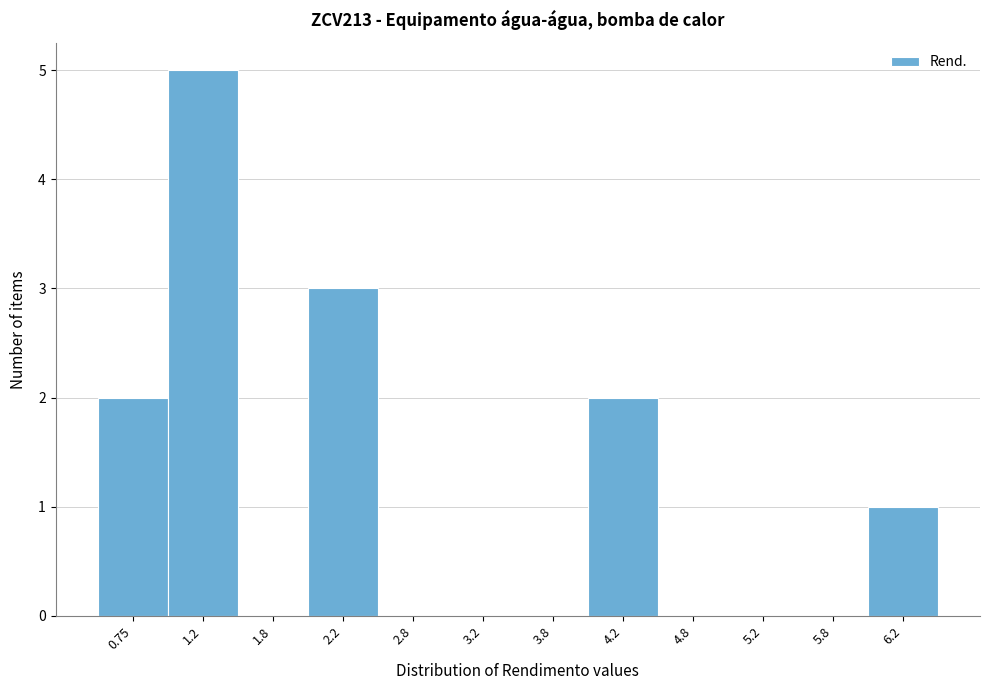

Reading left to right, transcribe this chart: for each bar, give the range it covers on the x-axis and its height. The values are not printed on the chart, so give them approximately, as read against the axis.

0.5 to 1.0: 2
1.0 to 1.5: 5
1.5 to 2.0: 0
2.0 to 2.5: 3
2.5 to 3.0: 0
3.0 to 3.5: 0
3.5 to 4.0: 0
4.0 to 4.5: 2
4.5 to 5.0: 0
5.0 to 5.5: 0
5.5 to 6.0: 0
6.0 to 6.5: 1